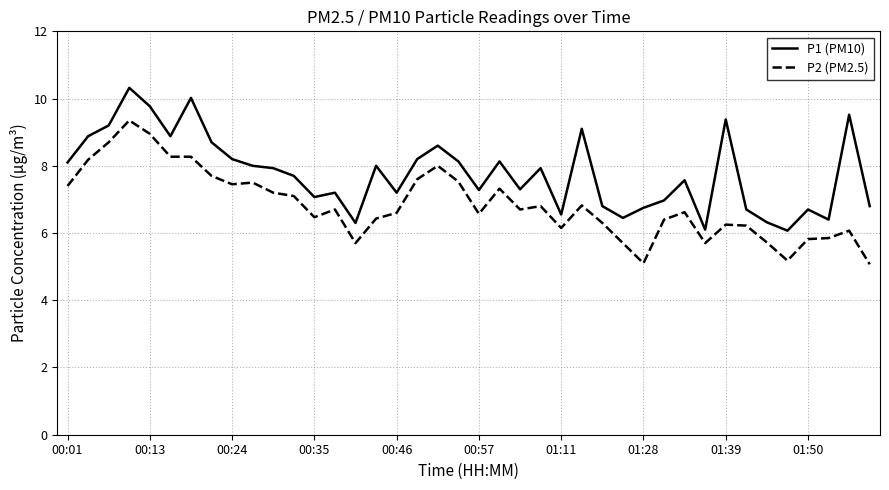

Which series has the largest total across all categories?

P1 (PM10)